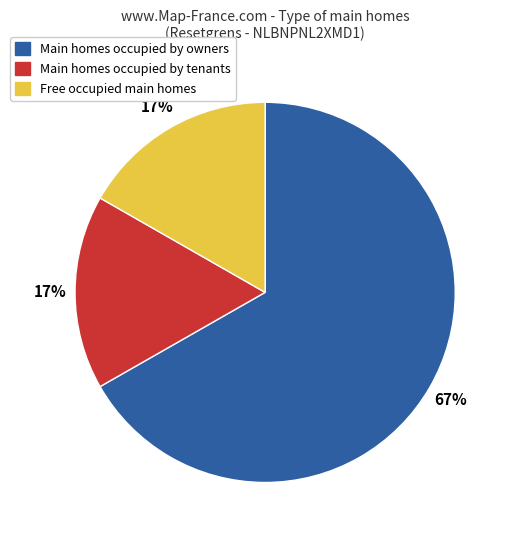

Does any single category account for the majority?

Yes